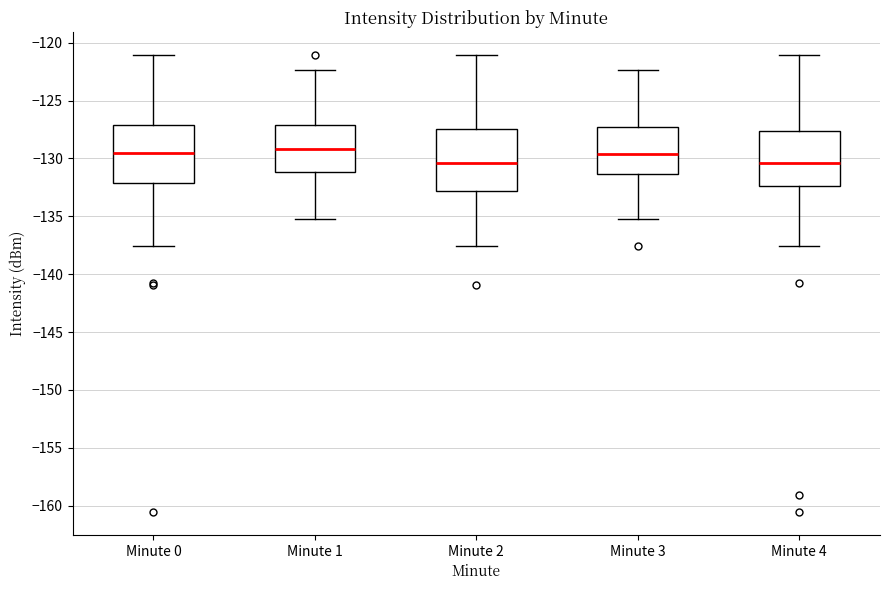

Reading left to right, read every box against the y-axis: the position of its median line, the range the box covers, and the ends of its whiskers. The values are not printed on the chart, so give them approximately, as read against the axis.

Minute 0: median -129.5, box -132.0 to -127.0, whiskers -137.5 to -121.0
Minute 1: median -129.0, box -131.0 to -127.0, whiskers -135.0 to -122.5
Minute 2: median -130.5, box -133.0 to -127.5, whiskers -137.5 to -121.0
Minute 3: median -129.5, box -131.5 to -127.5, whiskers -135.0 to -122.5
Minute 4: median -130.5, box -132.5 to -127.5, whiskers -137.5 to -121.0